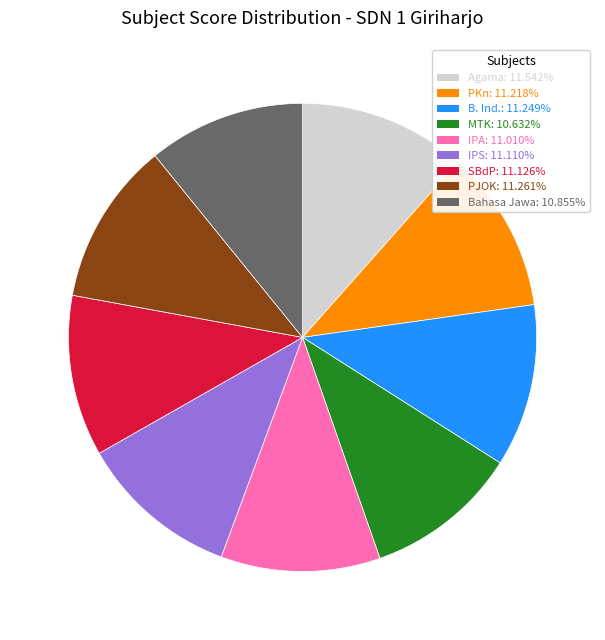

Is it true that Agama is 1% of the pie?

False